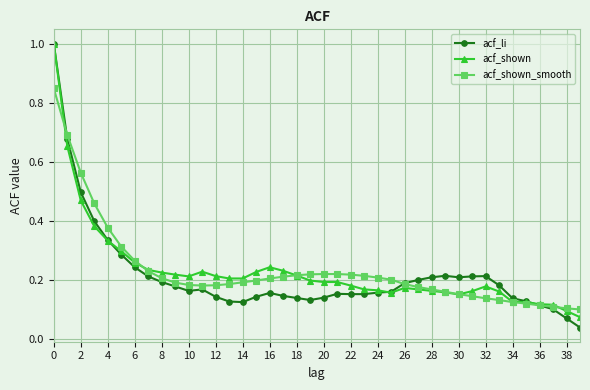

What is the greatest value displayed?

1.0